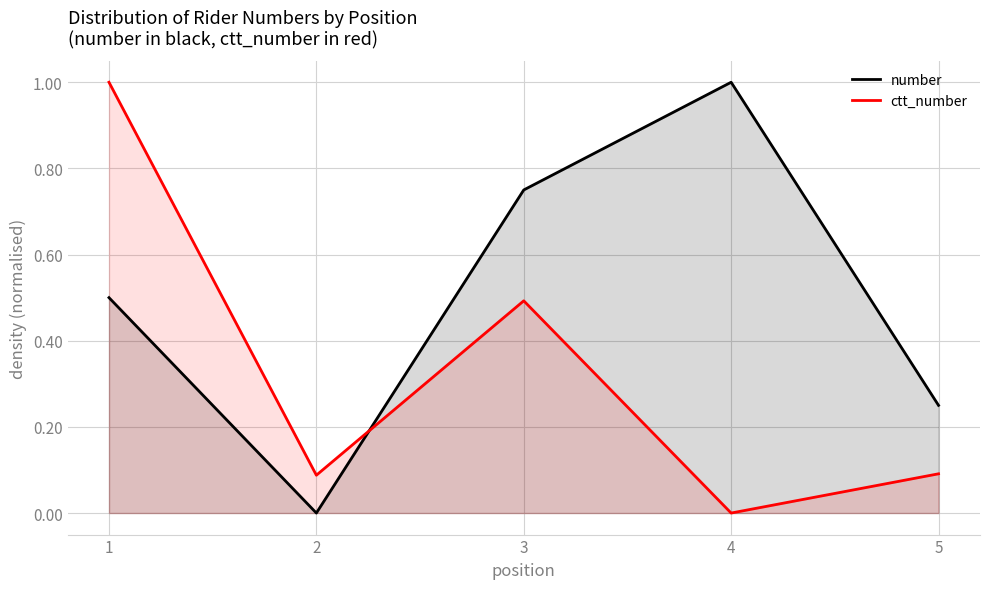

Reading left to right, extract all data points from this chart.

number: 1=0.5	2=0.0	3=0.8	4=1.0	5=0.2
ctt_number: 1=1.0	2=0.1	3=0.5	4=0.0	5=0.1